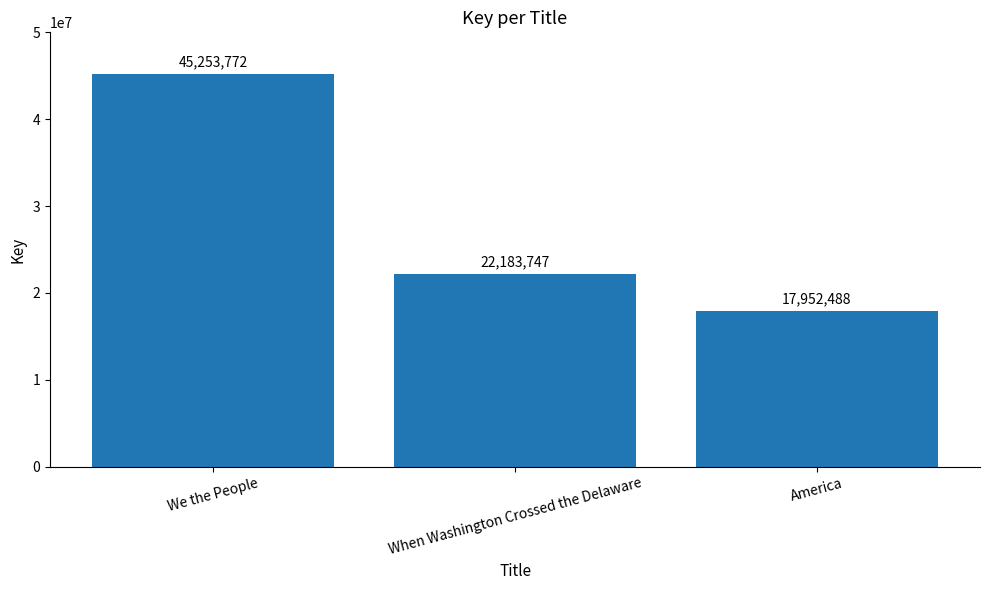

What is the minimum value shown in the chart?

17952488